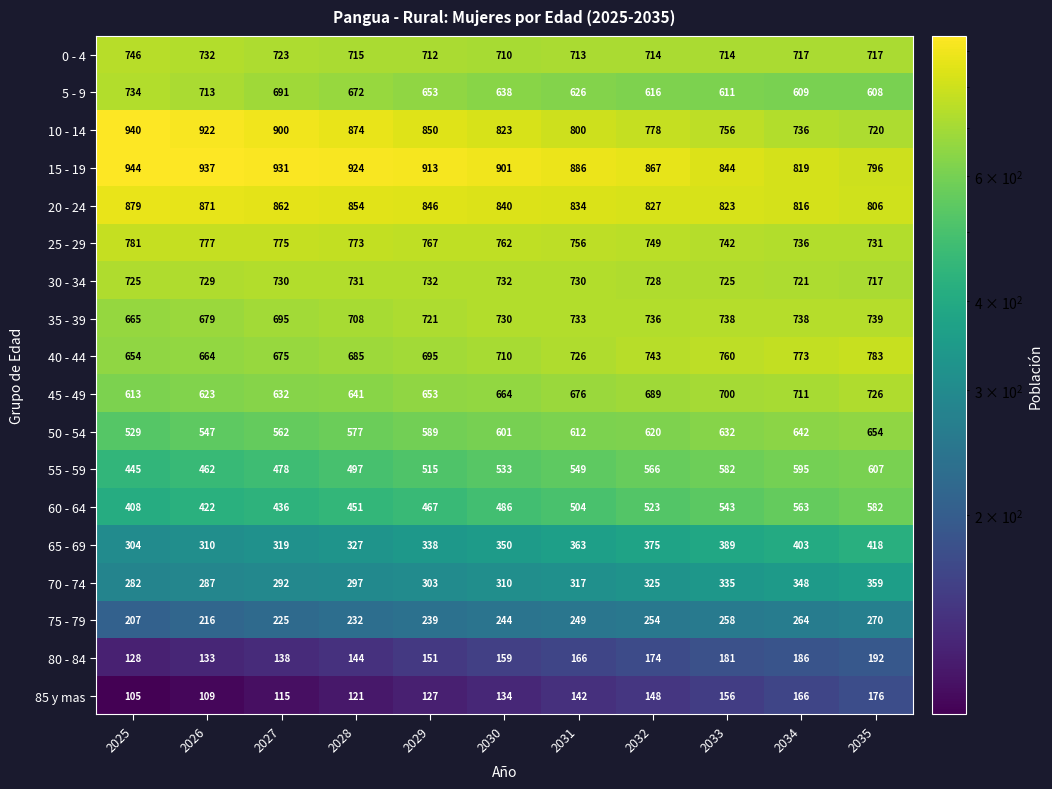

Read the 50 - 54 value at 2033, to the nearest 5.

630